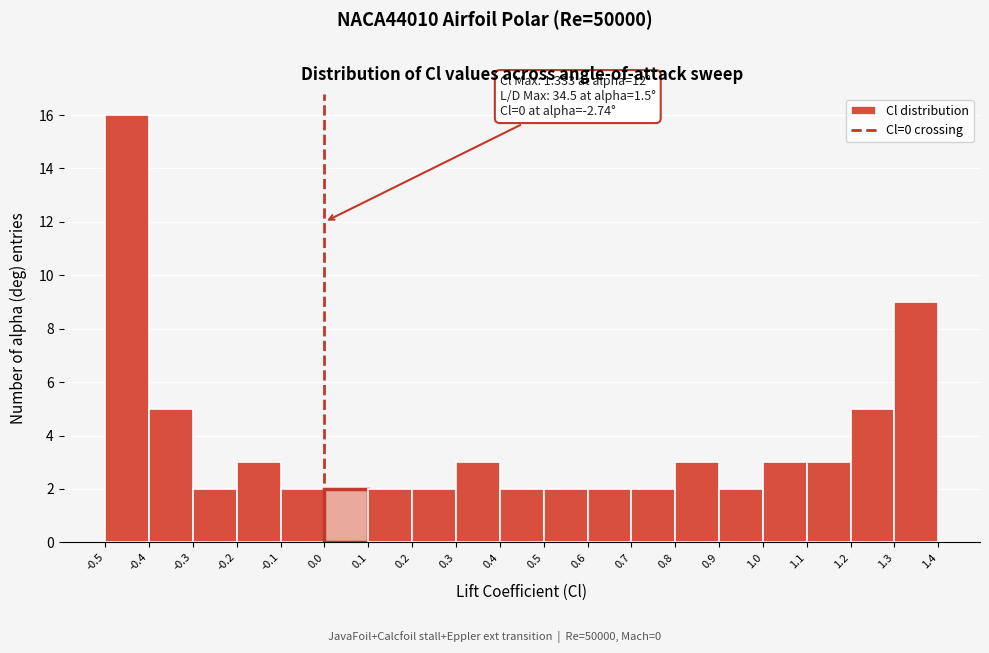

Which range on the x-axis has the tallest bar?

-0.5 to -0.4